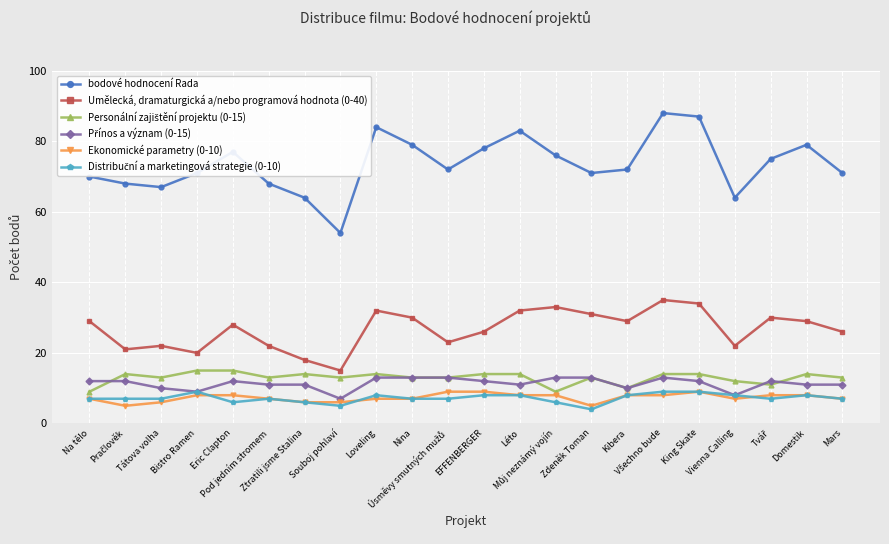

Which series has the largest total across all categories?

bodové hodnocení Rada